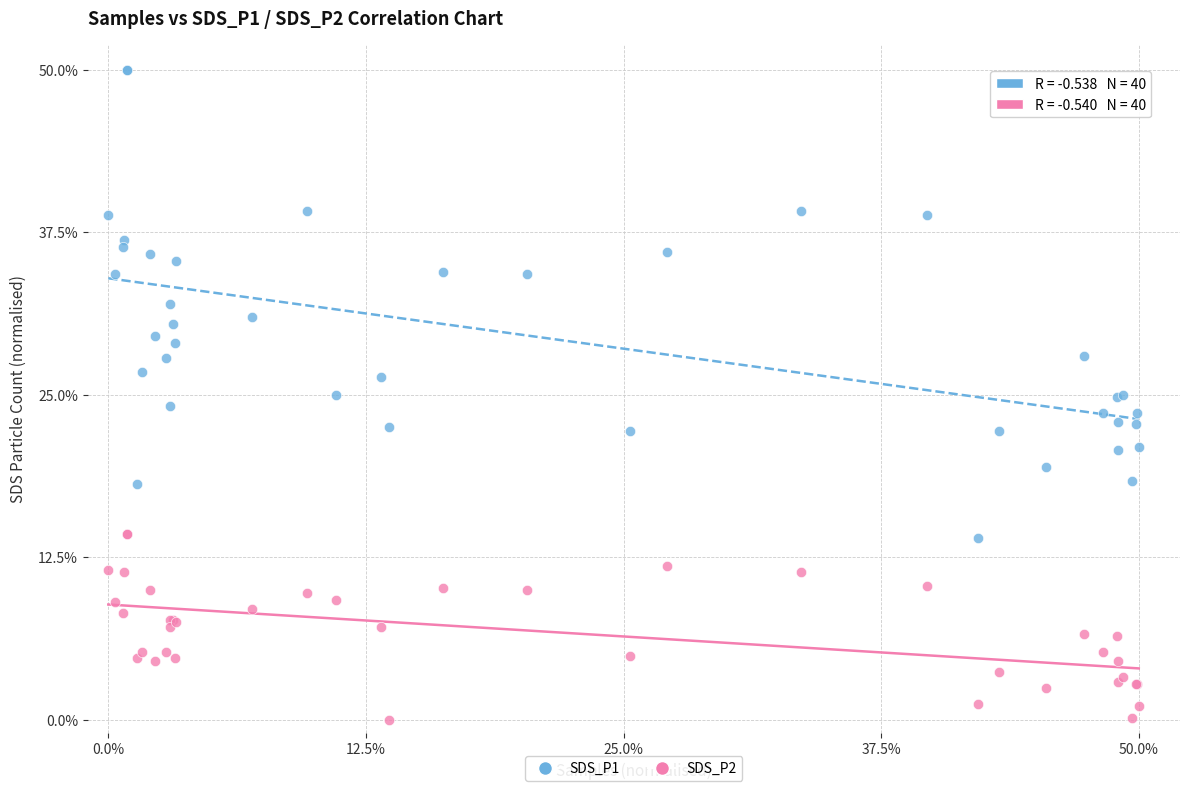

Which series contains the highest Y value?

SDS_P1